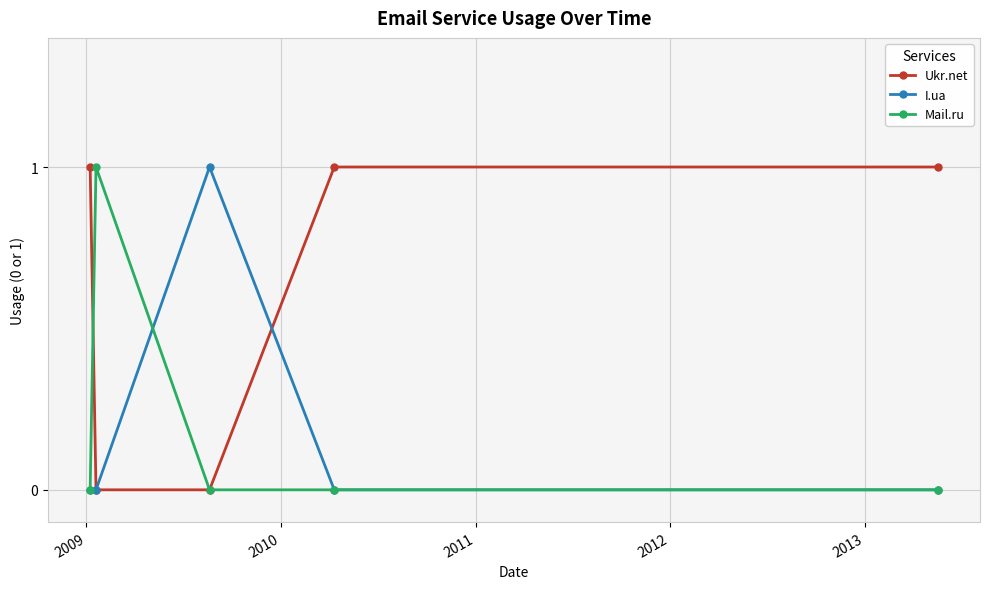

What is the average value of the Ukr.net series?

1